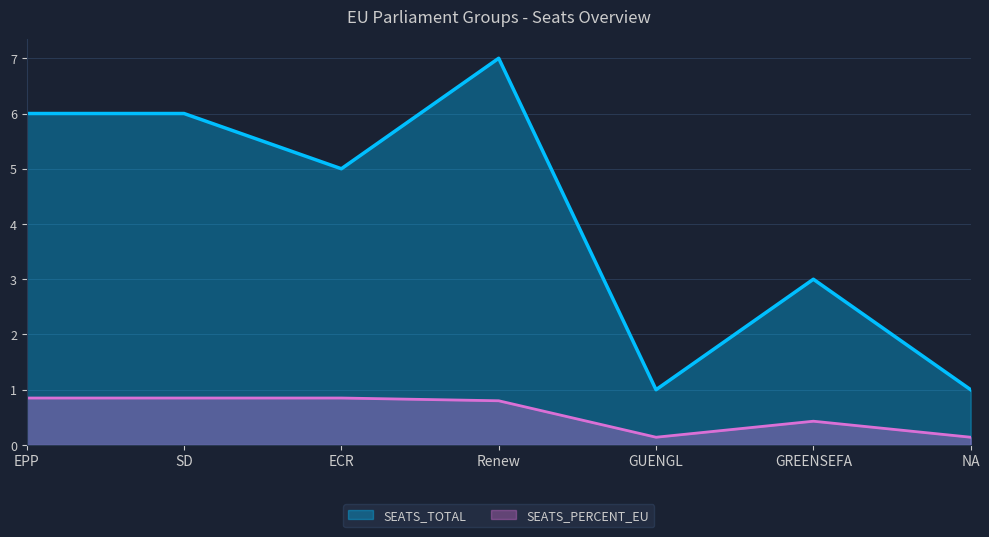

The value of SEATS_TOTAL at GREENSEFA is 3.0. True or false?

True